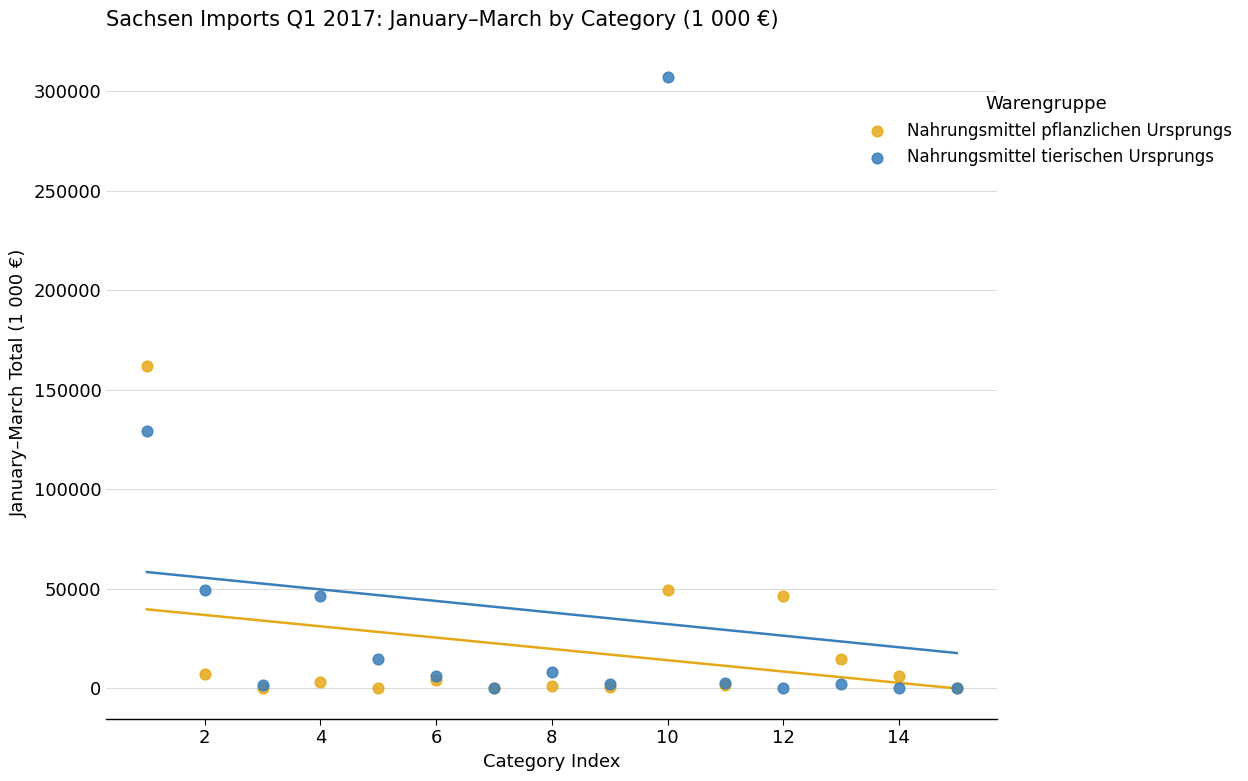

Across all series, what Y value is closest to 153553?

161901